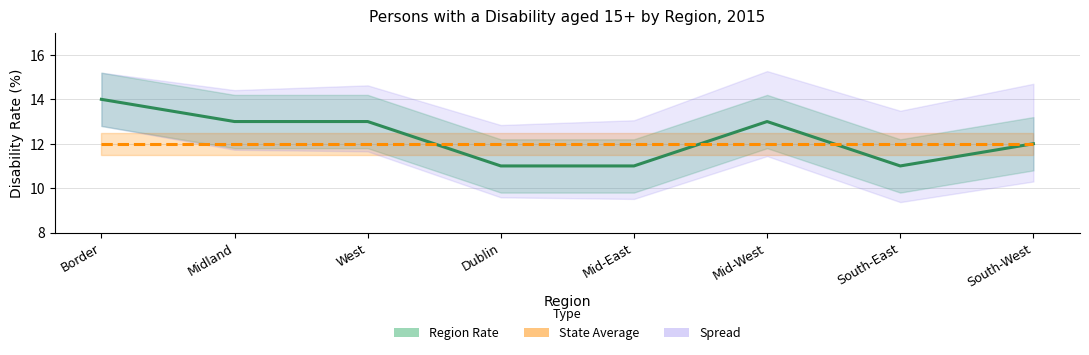

What is the sum of the Region Rate values at Midland and South-West?

25